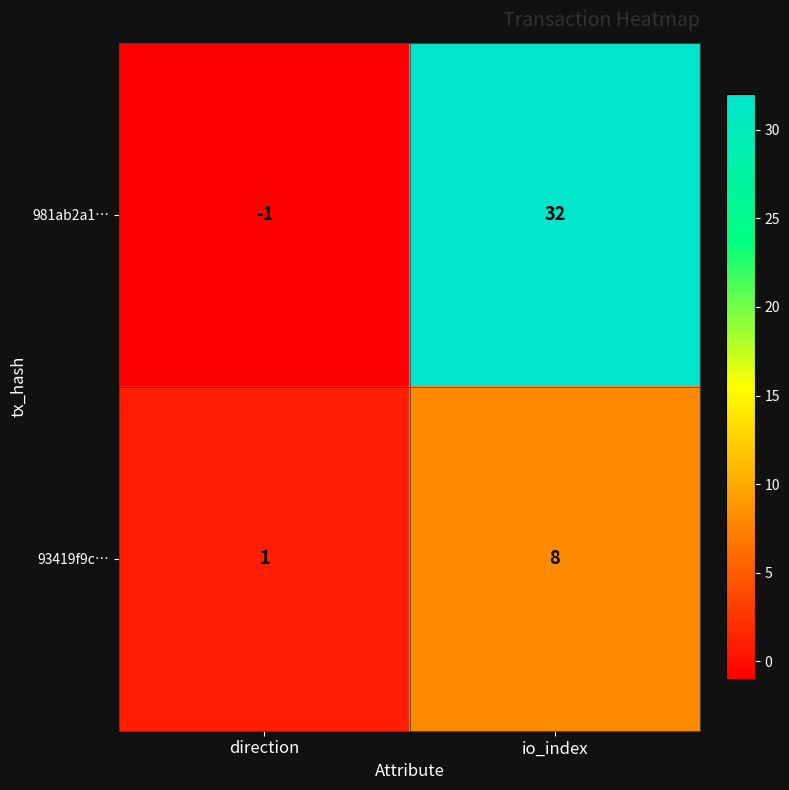

What is the sum of the 981ab2a1… values at io_index and direction?

31